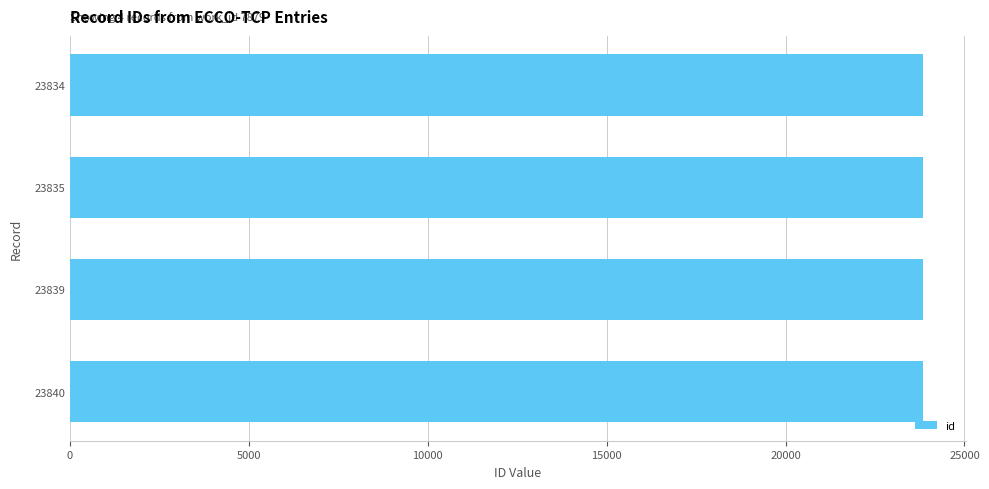

Approximately how many times larger is the value at 23839 compared to 23835?

1.0